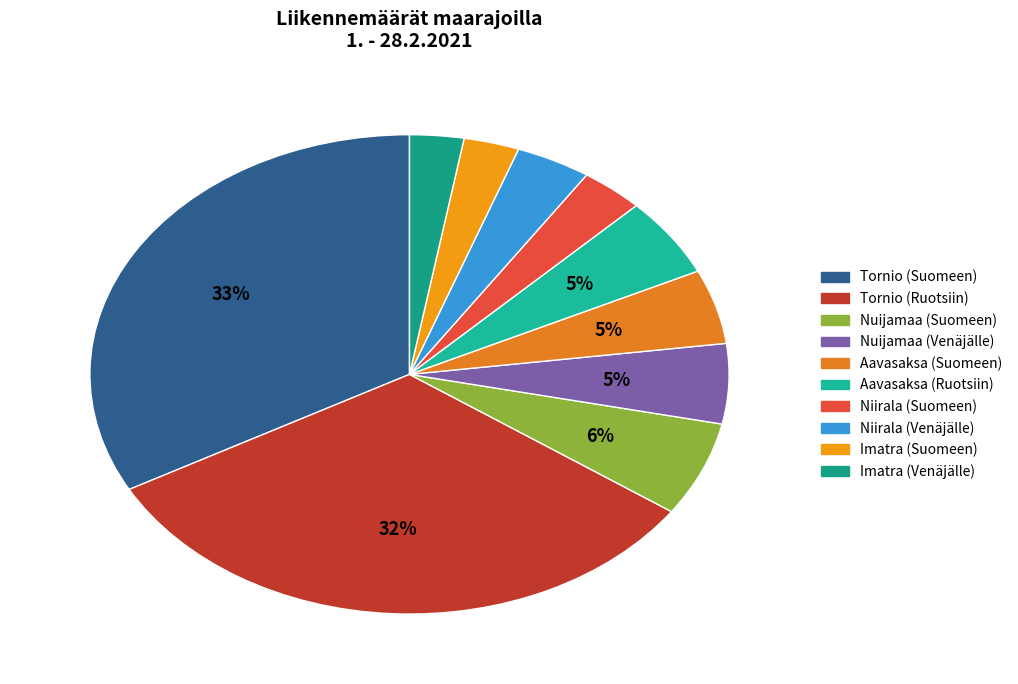

To the nearest percent, what portion does Aavasaksa (Suomeen) represent?

5%